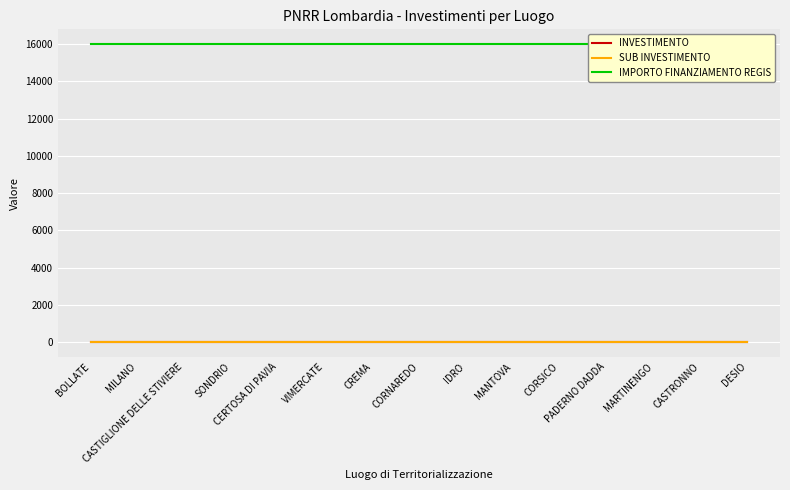

Is it true that IMPORTO FINANZIAMENTO REGIS equals 16000.0 at CREMA?

True